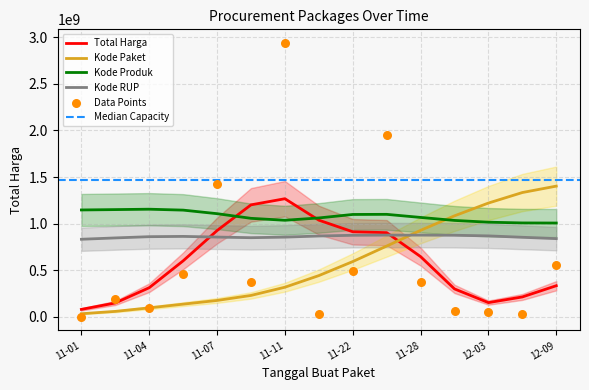

At which label does Kode Paket reach its peak?

12-09